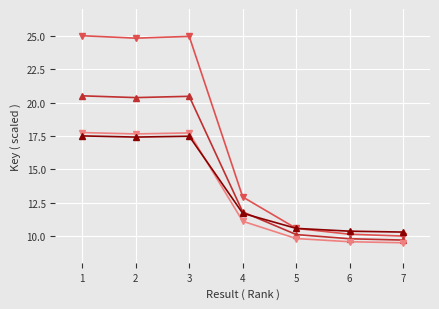

What is the total value across all series at 7?

39.5